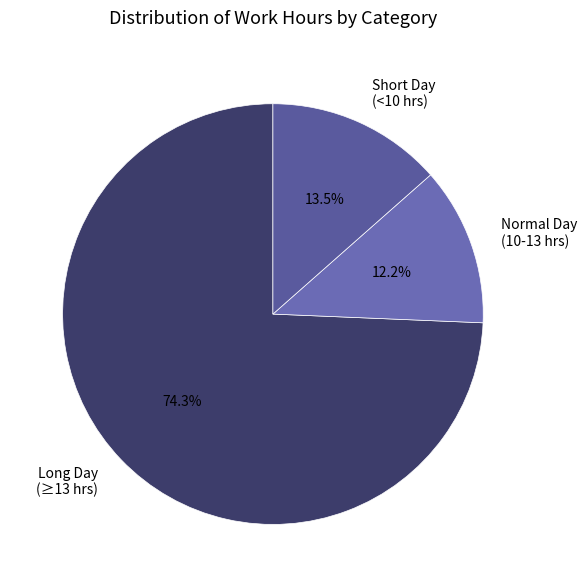

Rank the categories by value from highest to lowest.

Long Day (≥13 hrs), Short Day (<10 hrs), Normal Day (10-13 hrs)